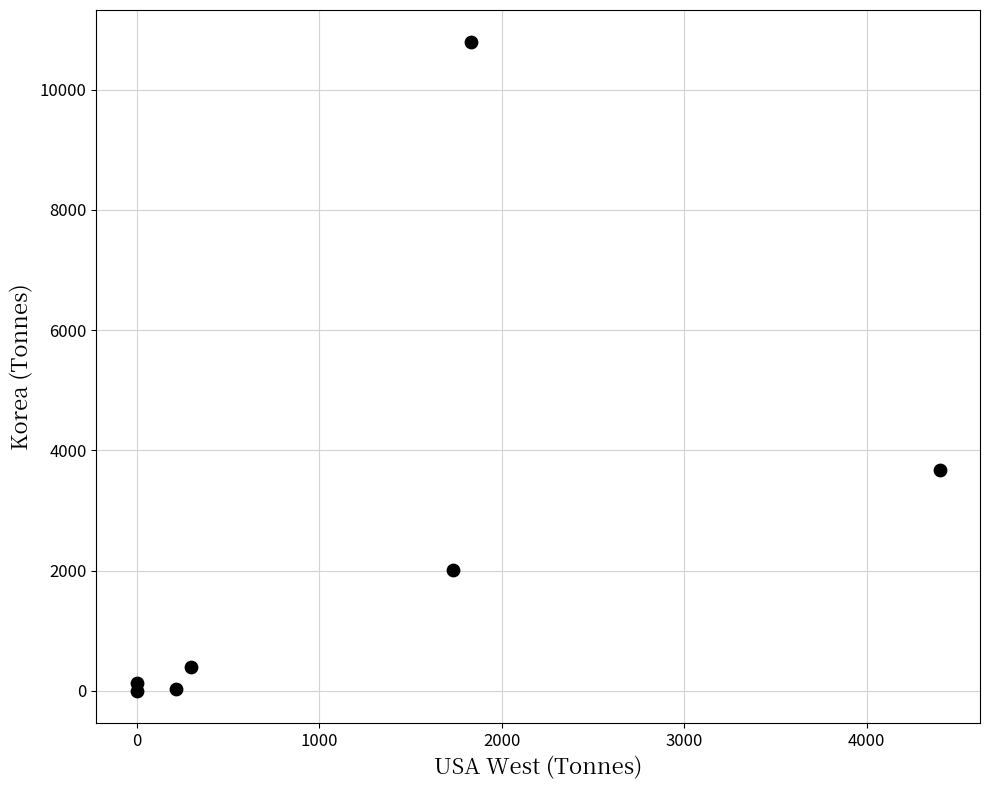

What is the average Y value?

2432